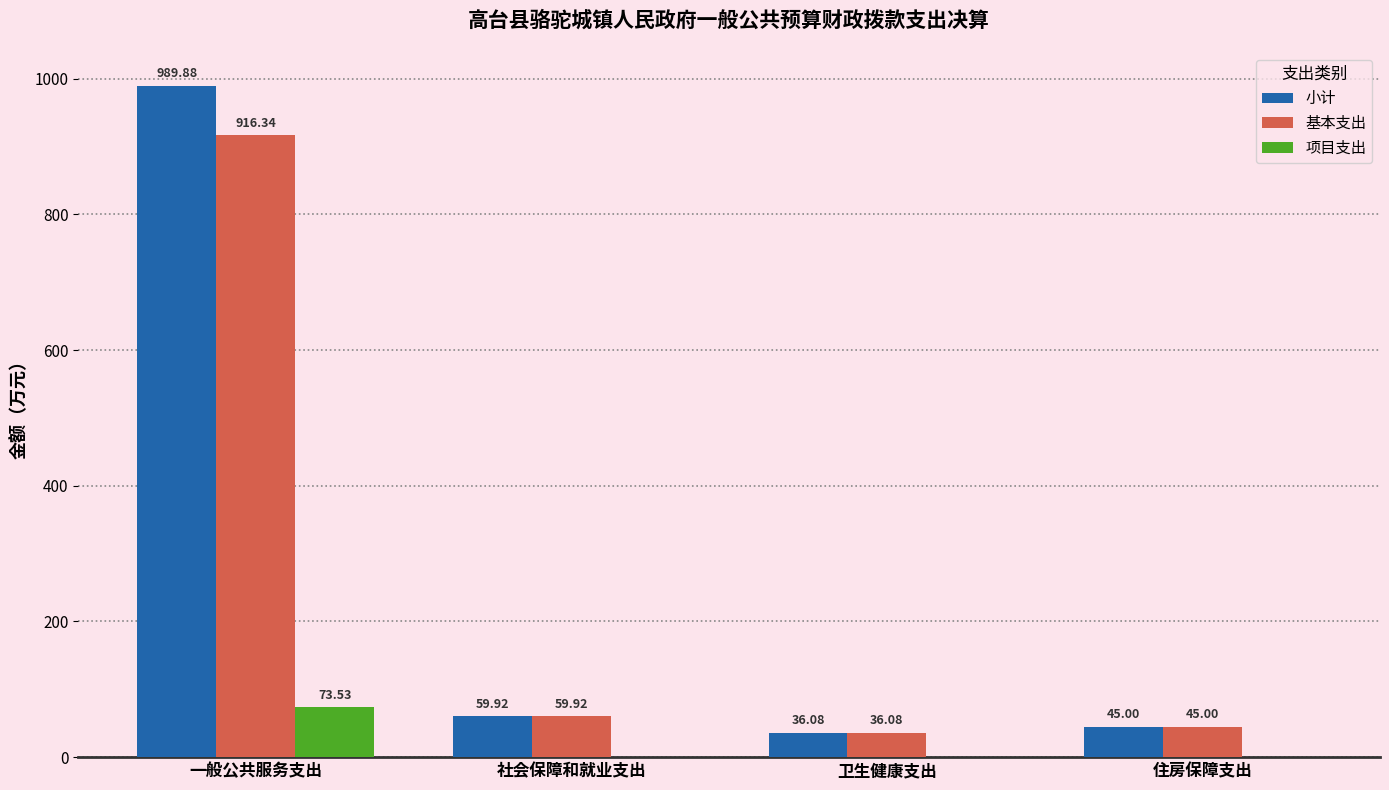

Which series has the largest range (max minus min)?

小计